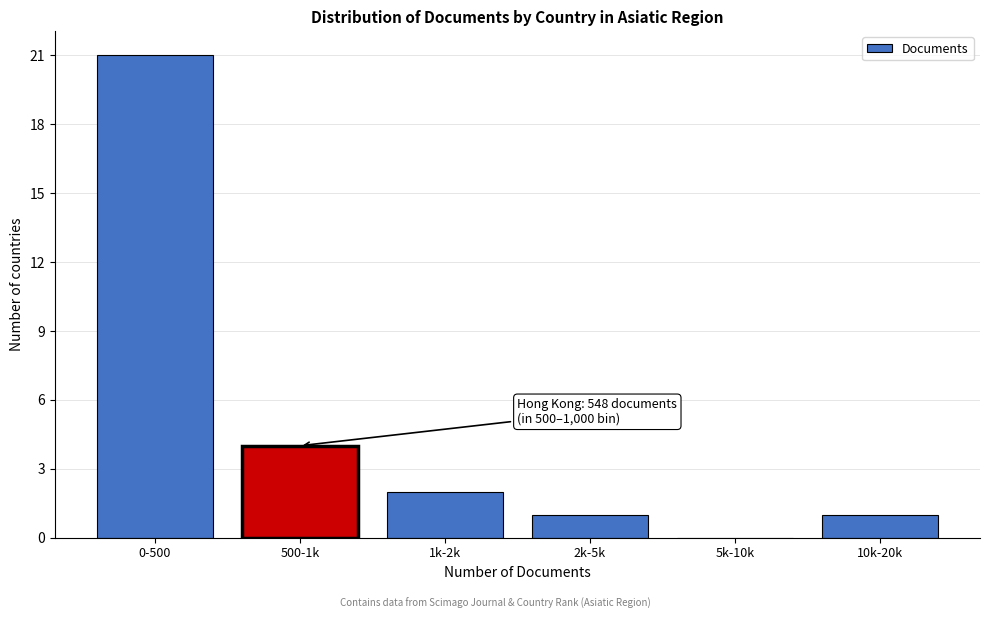

Reading right to left, list all the values displayed in this chart.

10k-20k=1	5k-10k=0	2k-5k=1	1k-2k=2	500-1k=4	0-500=21